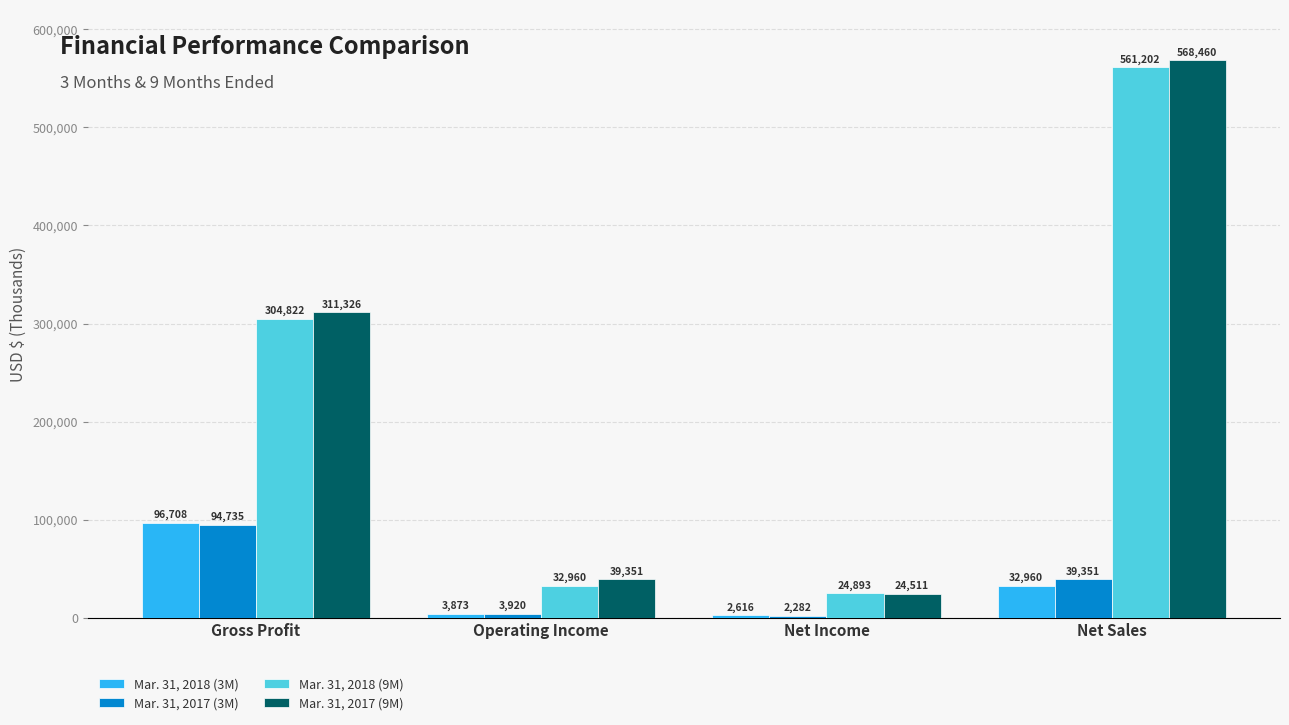

At which category is the sum across all series the highest?

Net Sales